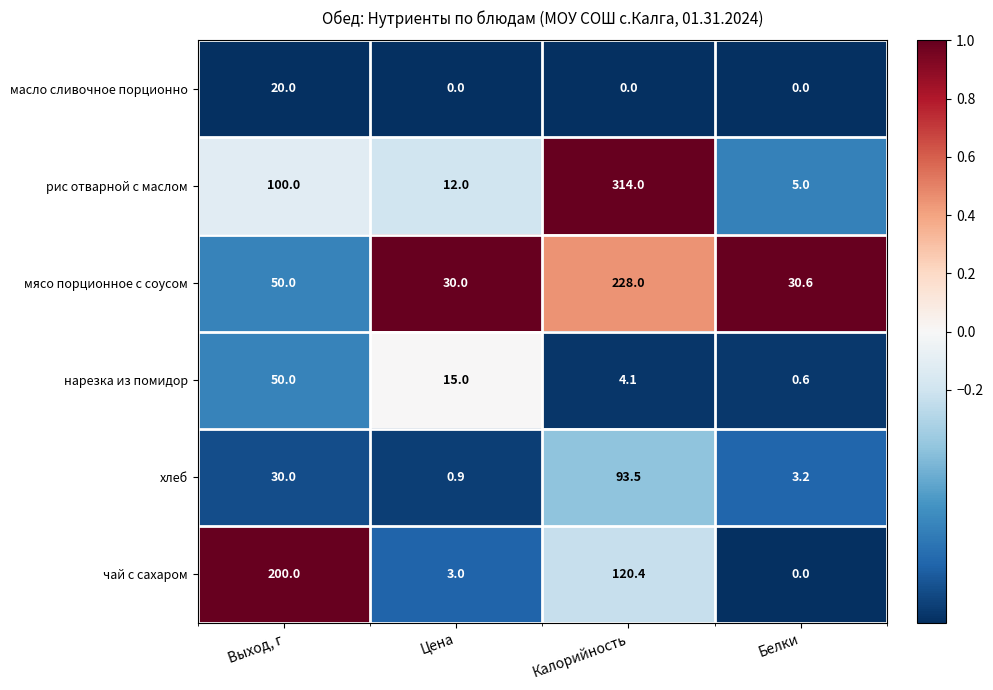

Rank the series by their maximum value, from highest to lowest.

рис отварной с маслом, мясо порционное с соусом, чай с сахаром, хлеб, нарезка из помидор, масло сливочное порционно